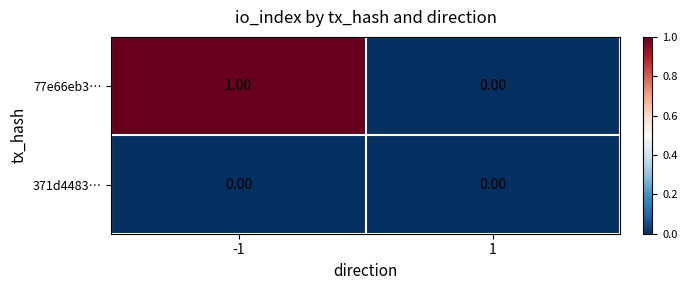

Which series changed the most between -1 and 1?

77e66eb3…